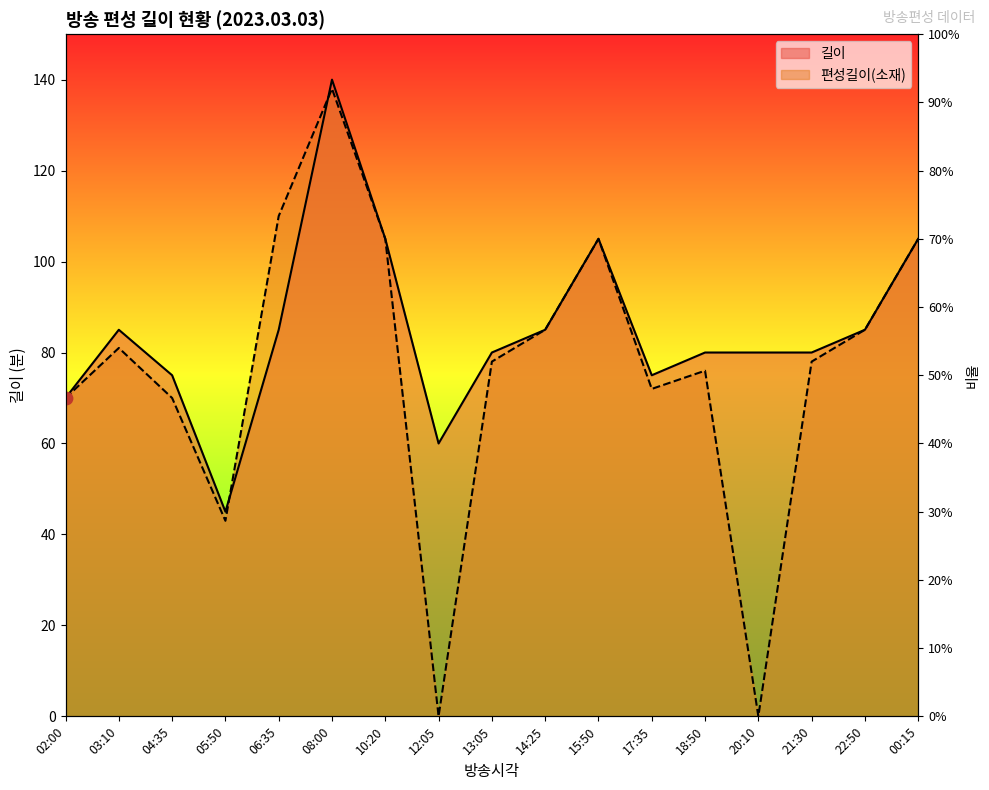

Which series contains the lowest Y value?

편성길이(소재)